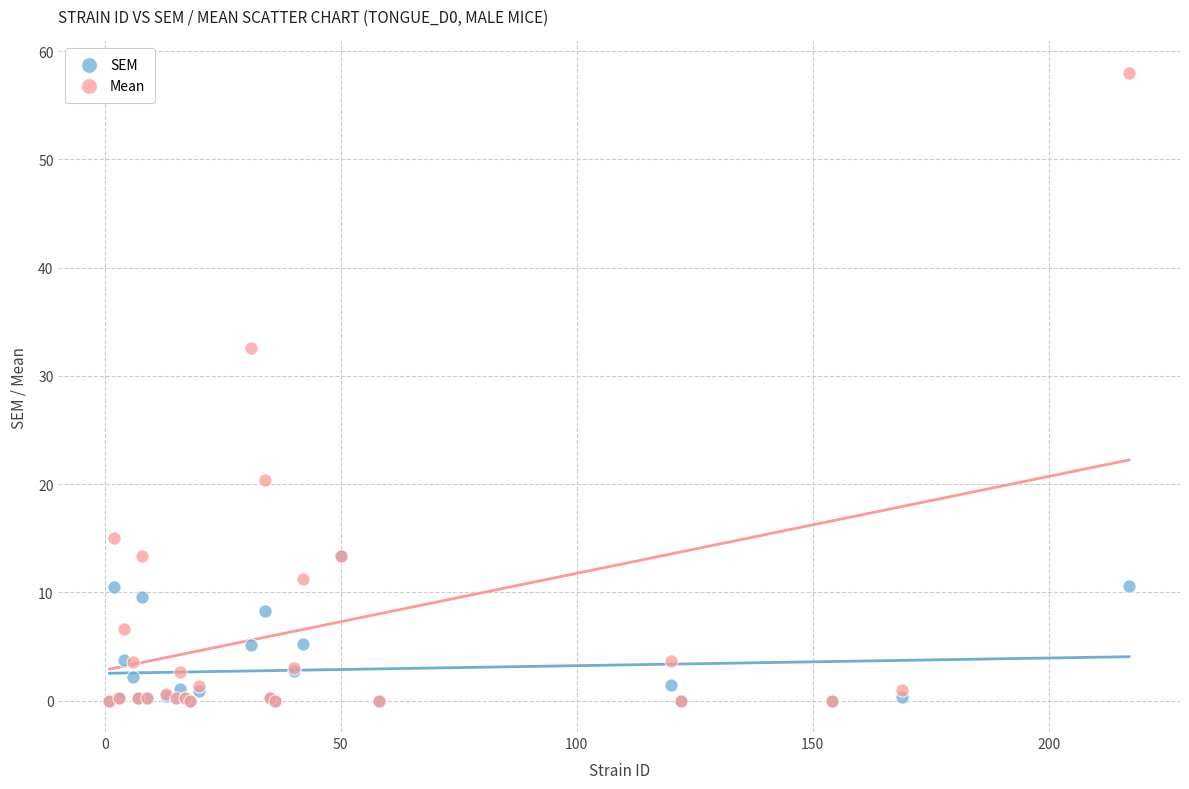

Across all series, what Y value is closest to 29?

32.6